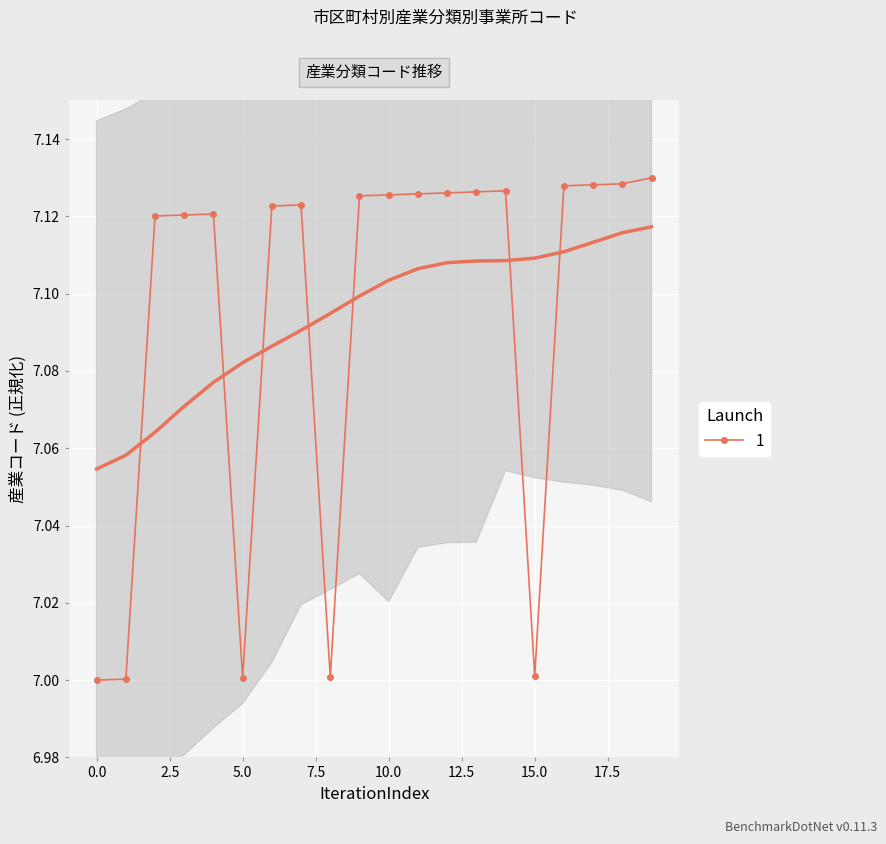

True or false: 1 has more than 2 points higher than both neighbors.

True